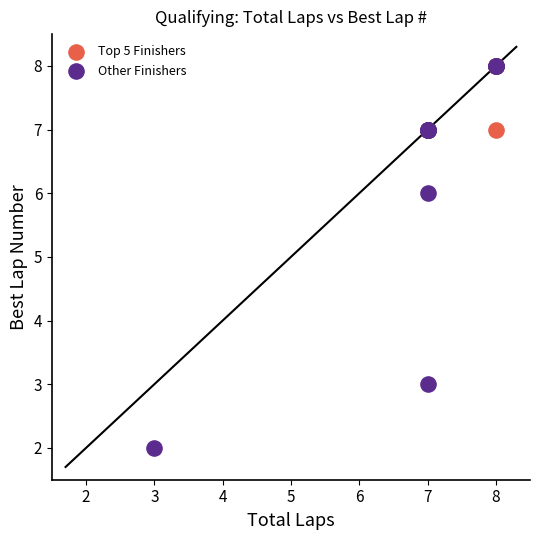

Which series contains the lowest Y value?

Other Finishers